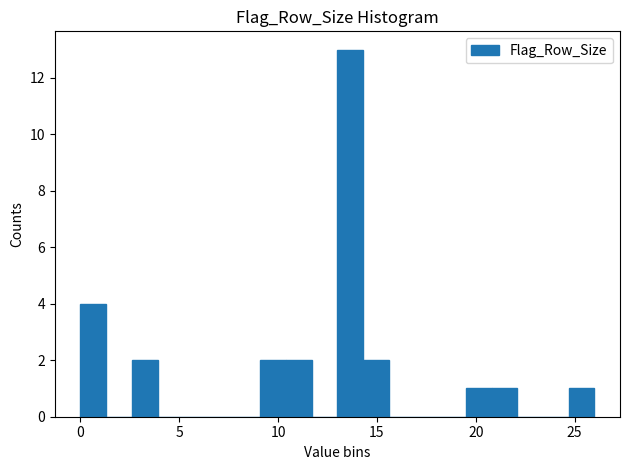

Around what value on the x-axis is the tallest bar? Give the approximate position of its centre, as read against the axis.

13.5